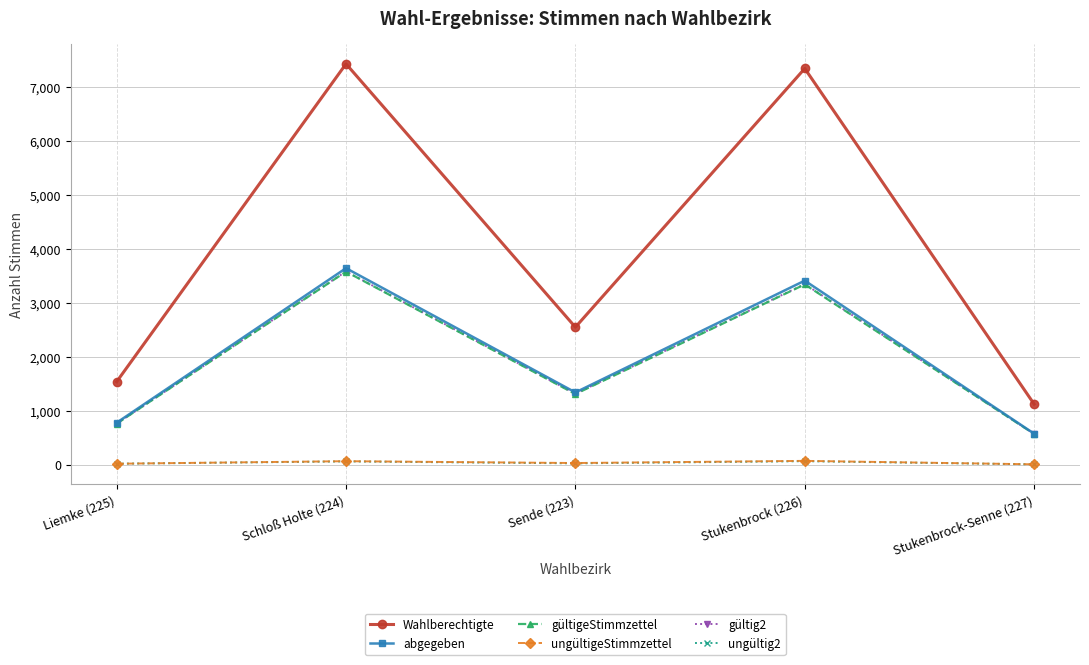

Count the number of categories in the chart.

5